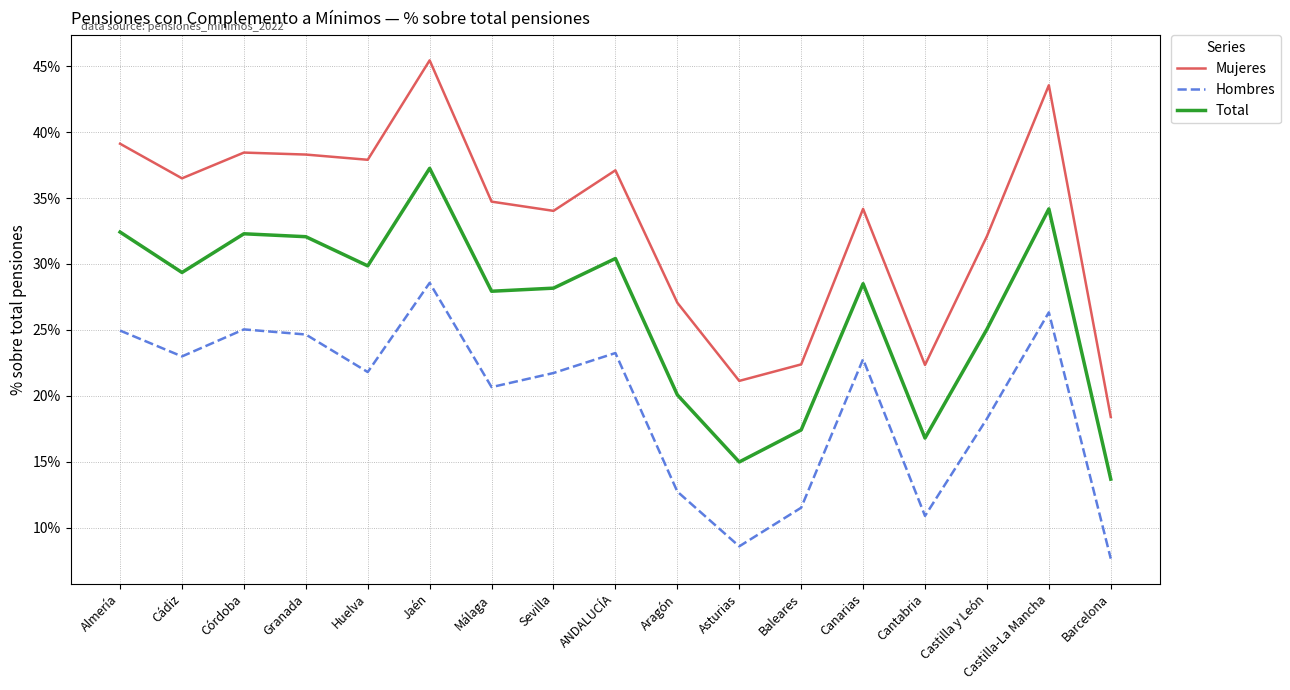

True or false: Total has a value of 0.1 at Canarias.

False